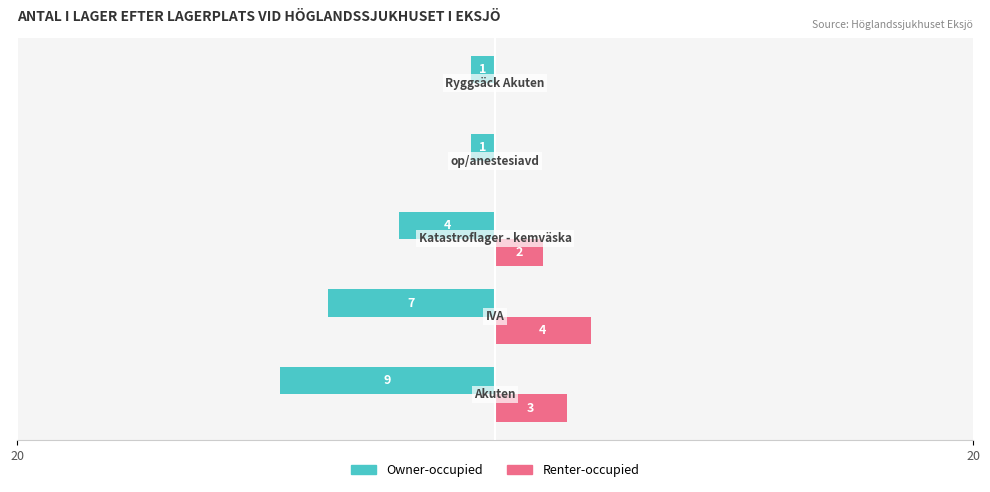

What is the difference between the maximum and minimum values in the Renter-occupied series?

4